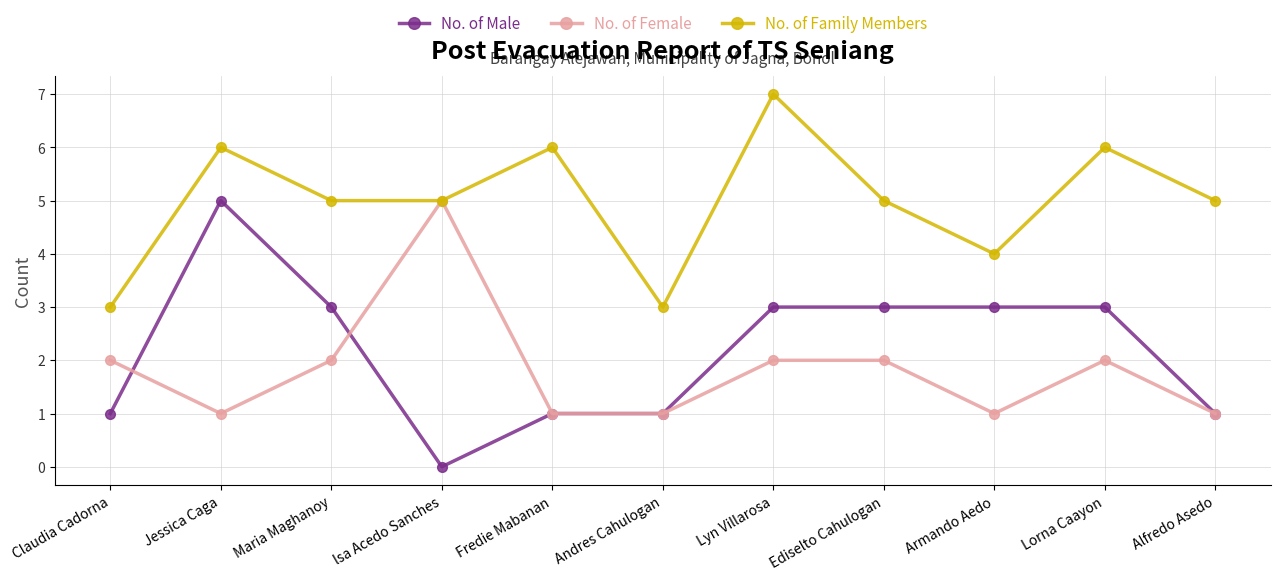

Reading left to right, extract all data points from this chart.

No. of Male: Claudia Cadorna=1	Jessica Caga=5	Maria Maghanoy=3	lsa Acedo Sanches=0	Fredie Mabanan=1	Andres Cahulogan=1	Lyn Villarosa=3	Ediselto Cahulogan=3	Armando Aedo=3	Lorna Caayon=3	Alfredo Asedo=1
No. of Female: Claudia Cadorna=2	Jessica Caga=1	Maria Maghanoy=2	lsa Acedo Sanches=5	Fredie Mabanan=1	Andres Cahulogan=1	Lyn Villarosa=2	Ediselto Cahulogan=2	Armando Aedo=1	Lorna Caayon=2	Alfredo Asedo=1
No. of Family Members: Claudia Cadorna=3	Jessica Caga=6	Maria Maghanoy=5	lsa Acedo Sanches=5	Fredie Mabanan=6	Andres Cahulogan=3	Lyn Villarosa=7	Ediselto Cahulogan=5	Armando Aedo=4	Lorna Caayon=6	Alfredo Asedo=5